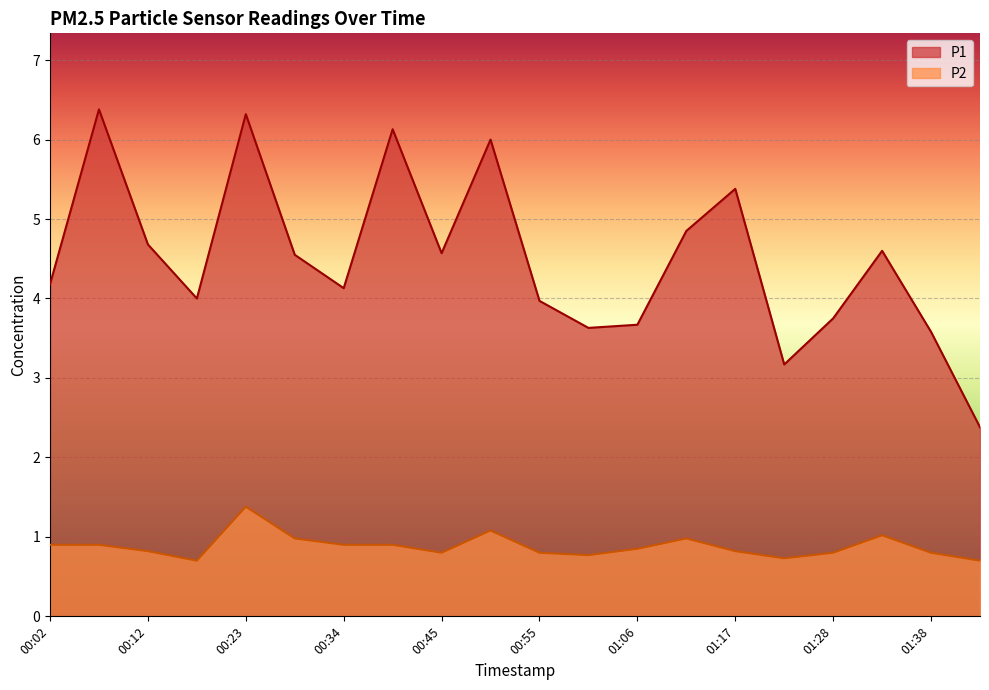

True or false: P2 and P1 cross at least once.

False